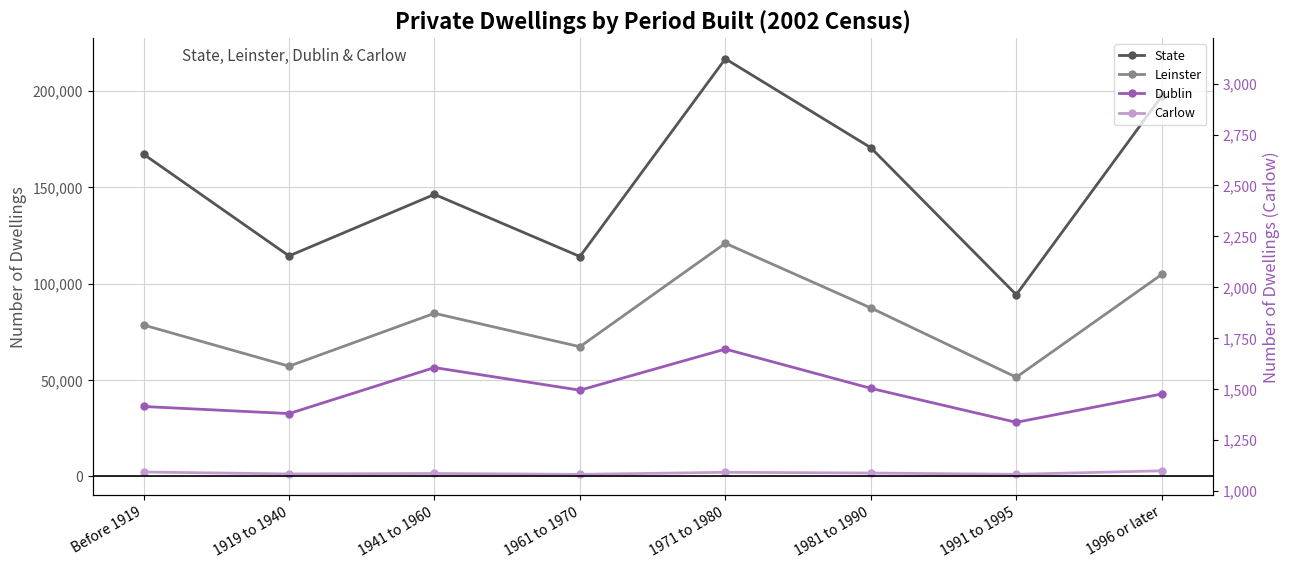

Reading right to left, extract all data points from this chart.

State: 197134	94199	170403	216497	114010	146206	114304	167033
Leinster: 104716	51430	87362	120868	67254	84577	57159	78503
Dublin: 42761	28064	45679	66034	44719	56444	32593	36273
Carlow: 2932	1118	1787	2161	1086	1555	1310	2313